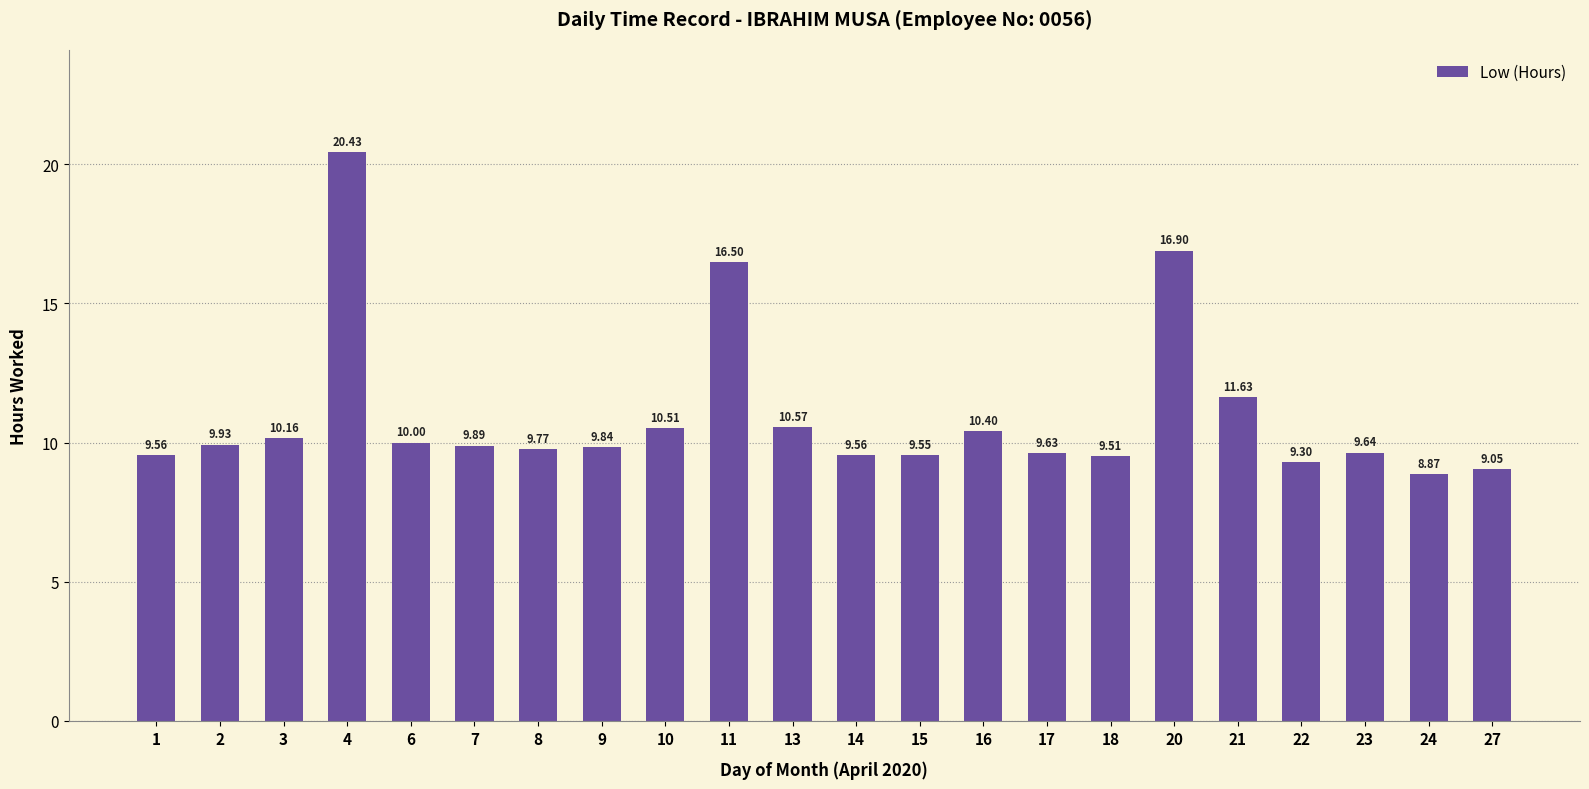

What is the value of the 9th bar from the left?

10.5